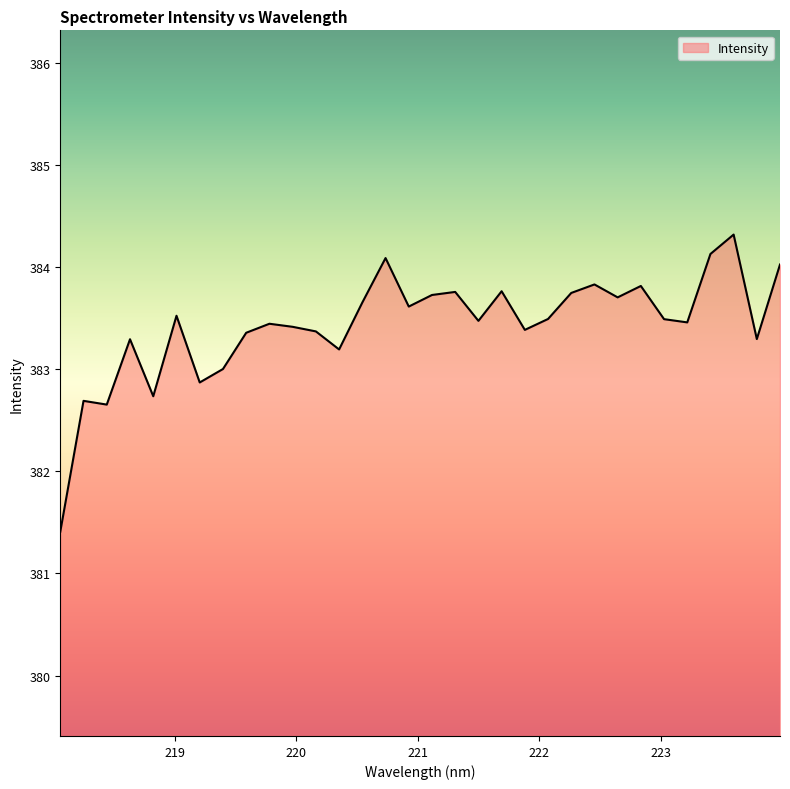

What is the difference between the maximum and minimum values?

2.9